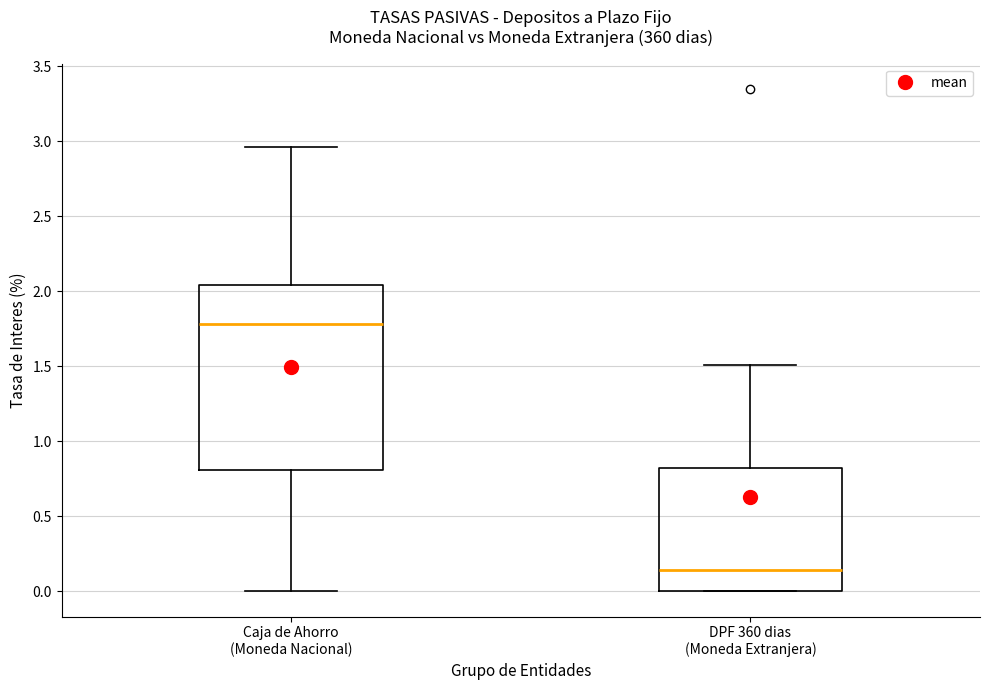

Which box has the highest median line?

Caja de Ahorro (Moneda Nacional)